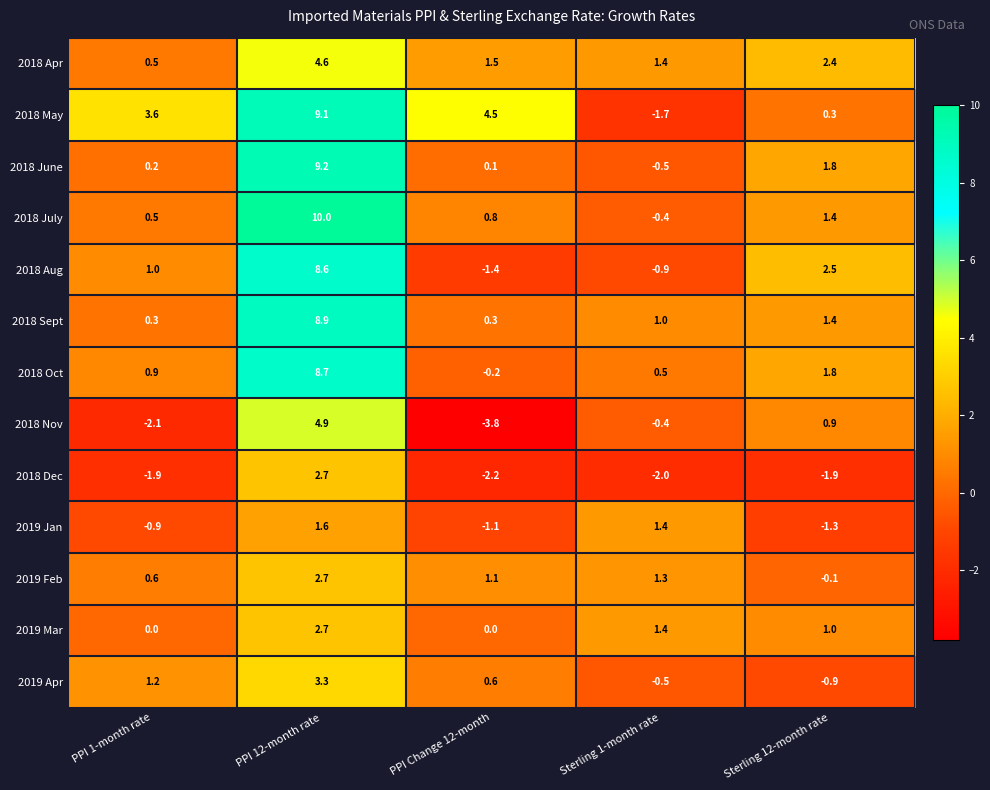

Where does the 2018 Nov series first go above 0?

PPI 12-month rate